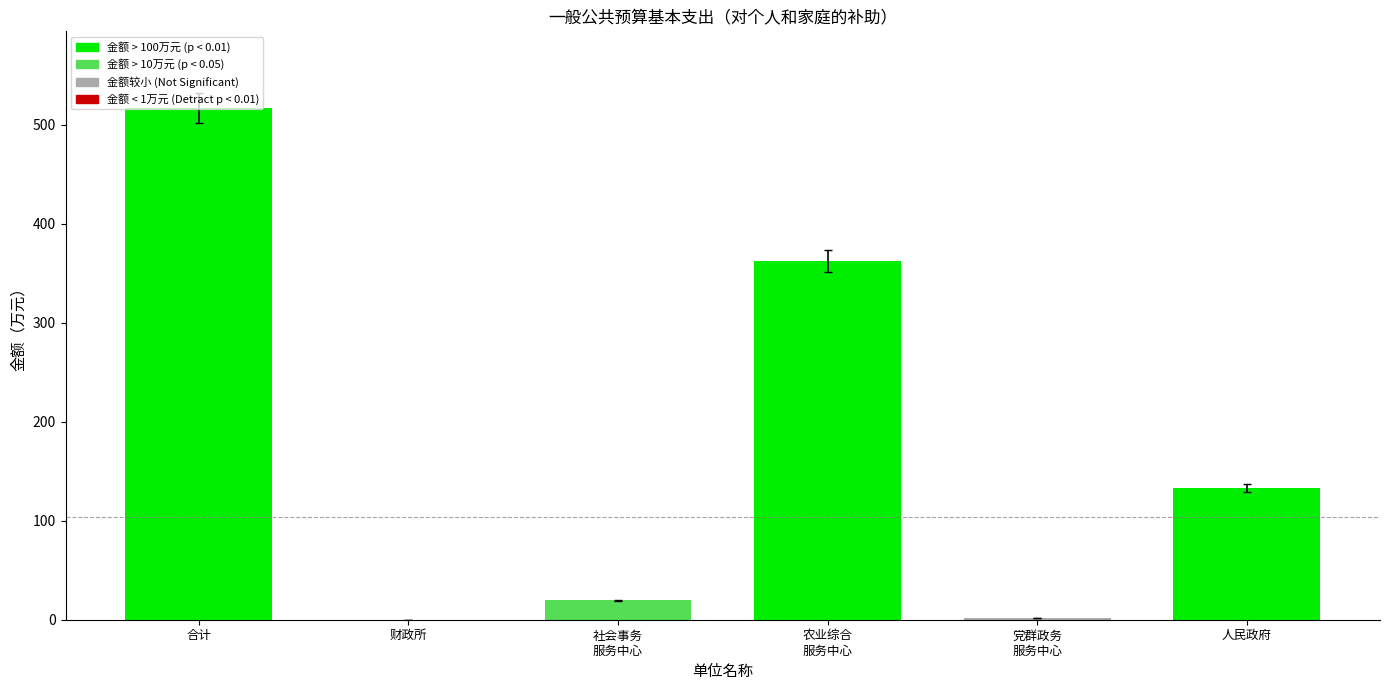

How many categories are shown in the chart?

6